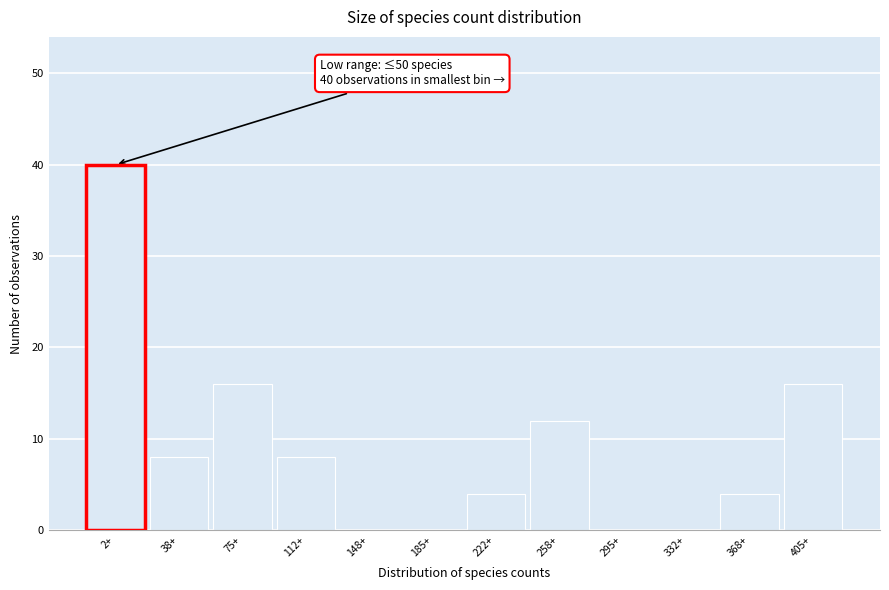

Reading left to right, extract all data points from this chart.

2+=40	38+=8	75+=16	112+=8	148+=0	185+=0	222+=4	258+=12	295+=0	332+=0	368+=4	405+=16